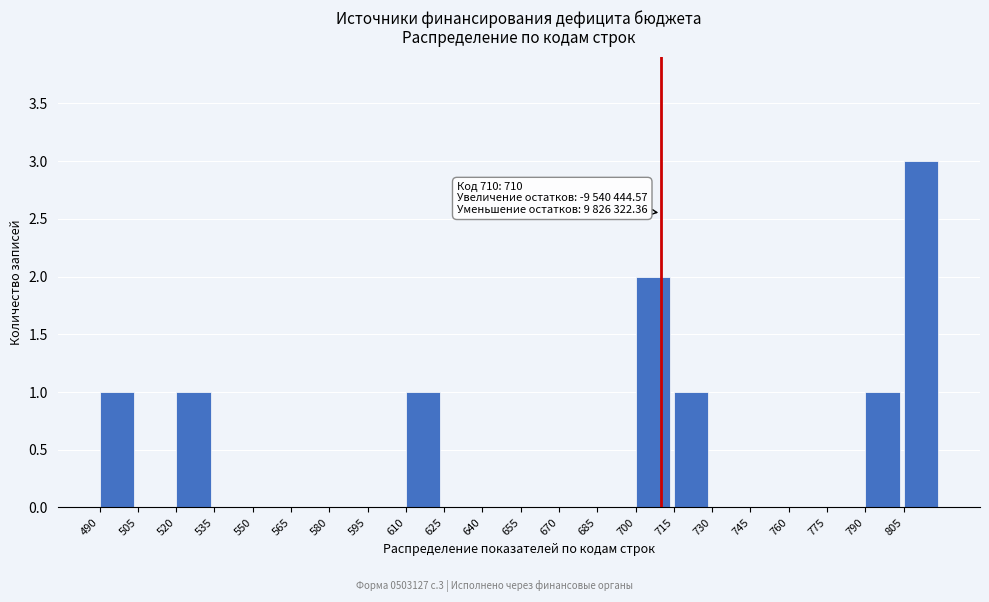

Which range on the x-axis has the tallest bar?

805 to 820